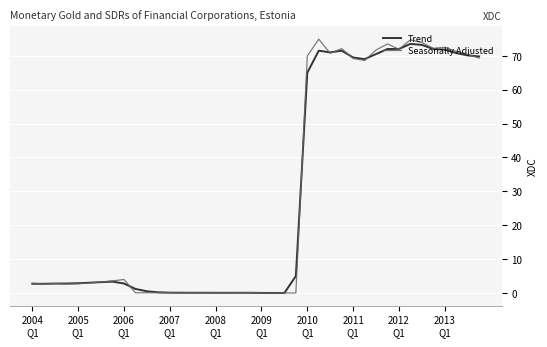

Which series has the widest spread of values?

Seasonally Adjusted